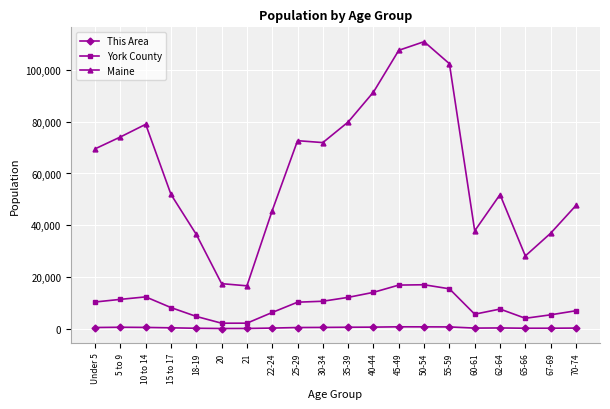

What position from the right is 30-34?

11